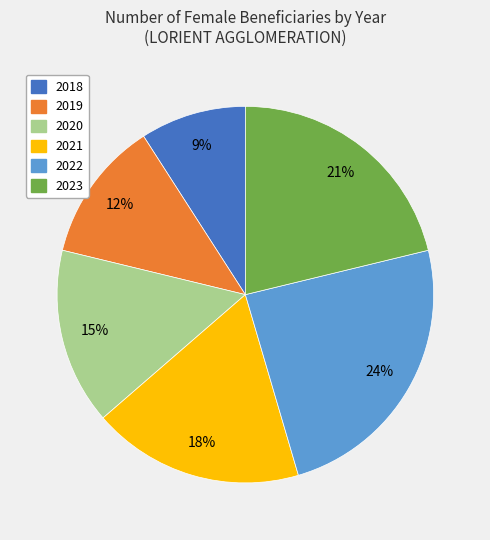

Which category has the biggest portion of the pie?

2022